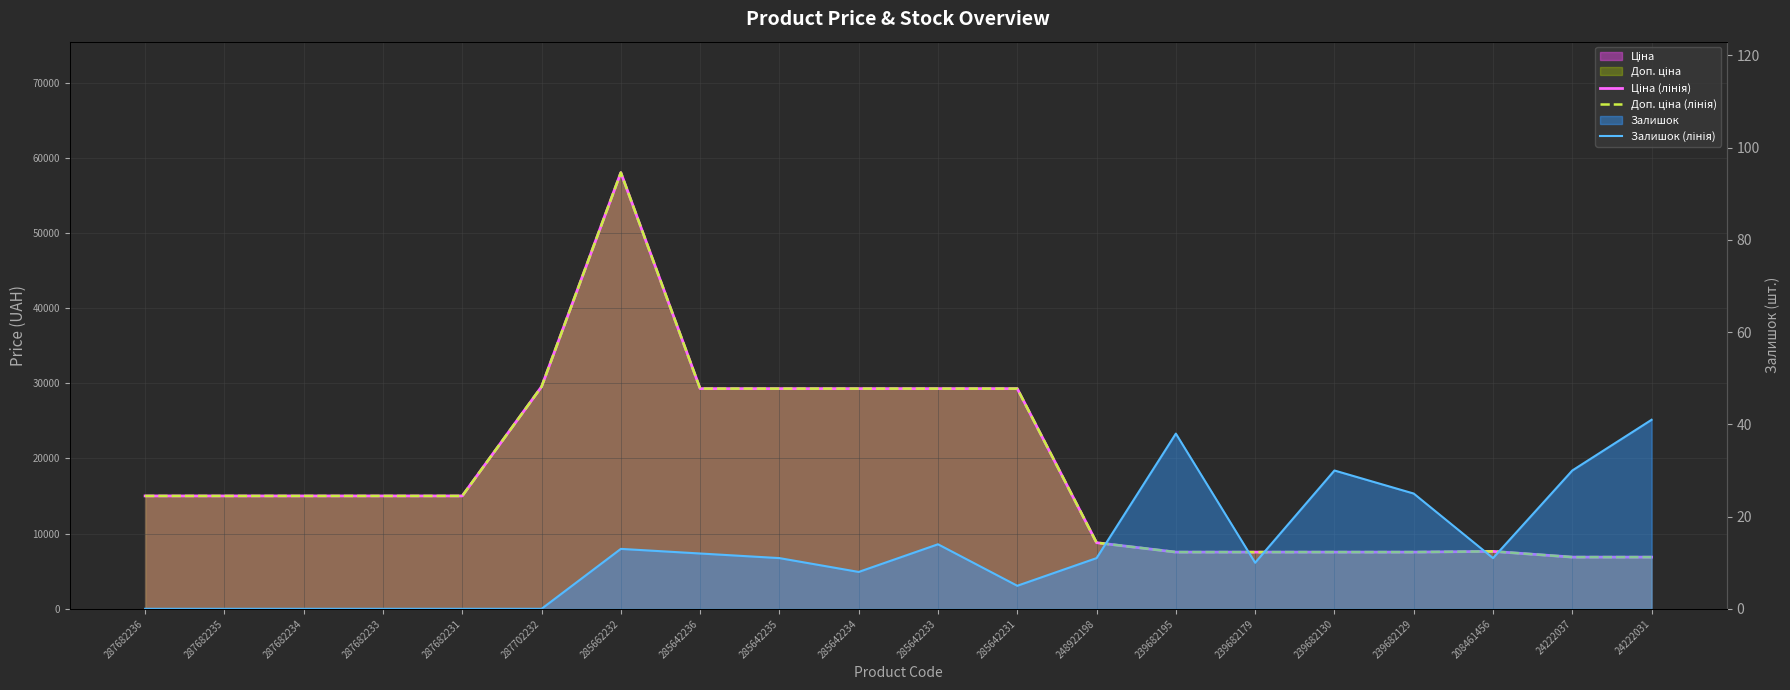

How many interior local peaks does the Ціна (лінія) series have?

2